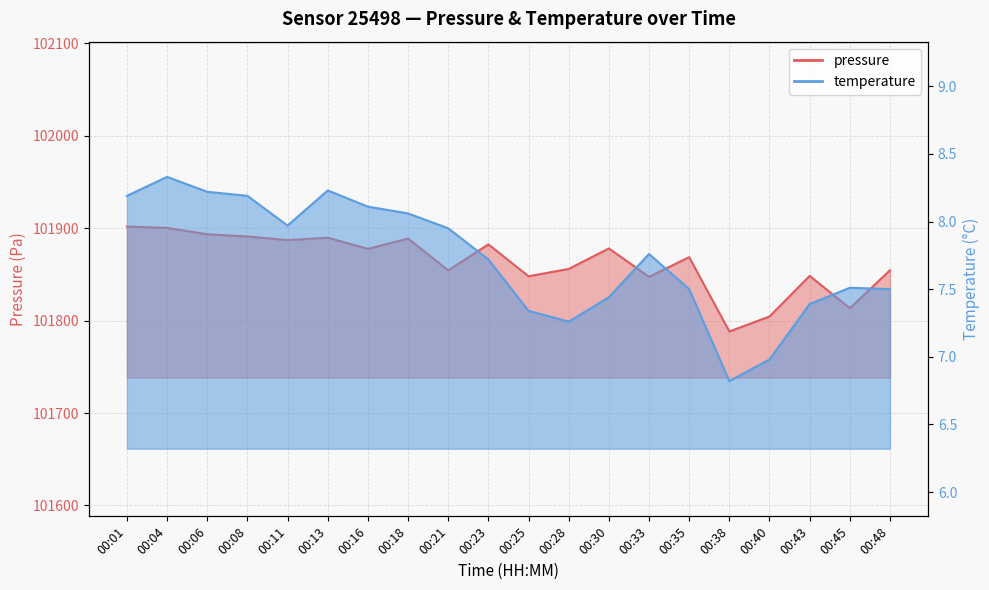

Reading left to right, what are all the values shown in this chart?

pressure: 101901.7	101900.3	101893.4	101891.0	101887.0	101889.7	101877.6	101888.8	101854.3	101882.5	101847.9	101855.9	101878.1	101847.3	101868.6	101788.2	101804.4	101848.3	101813.4	101854.4
temperature: 8.2	8.3	8.2	8.2	8.0	8.2	8.1	8.1	8.0	7.7	7.3	7.3	7.4	7.8	7.5	6.8	7.0	7.4	7.5	7.5